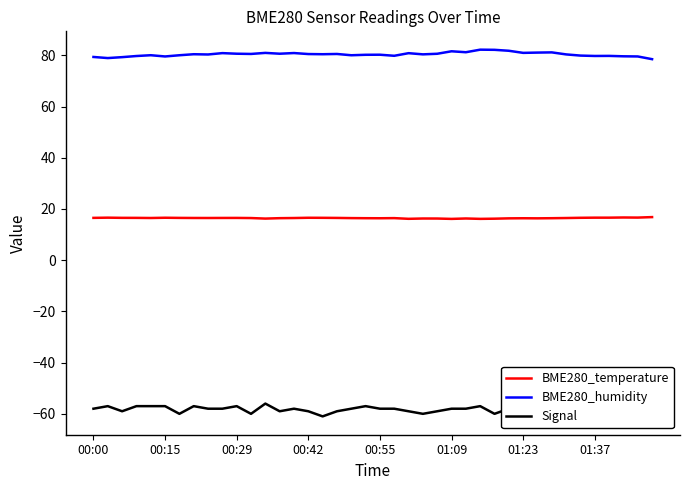

Which series has the largest total across all categories?

BME280_humidity